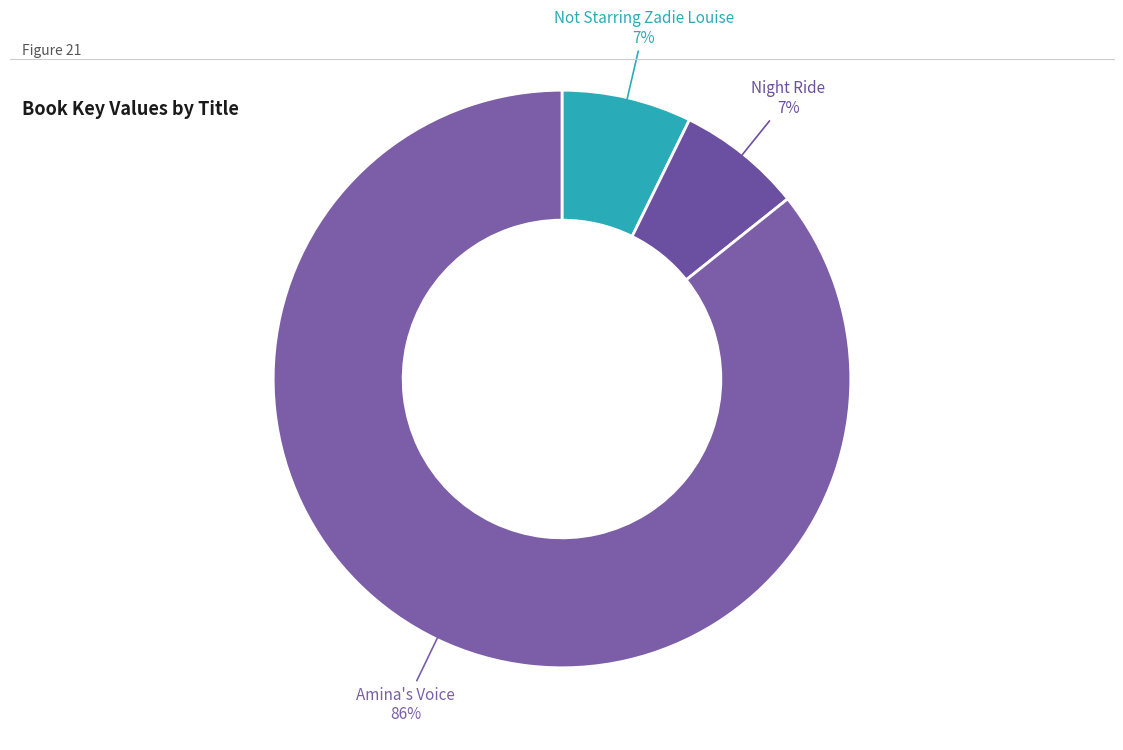

To the nearest percent, what is the difference between the largest and smallest slice percentages?

79%